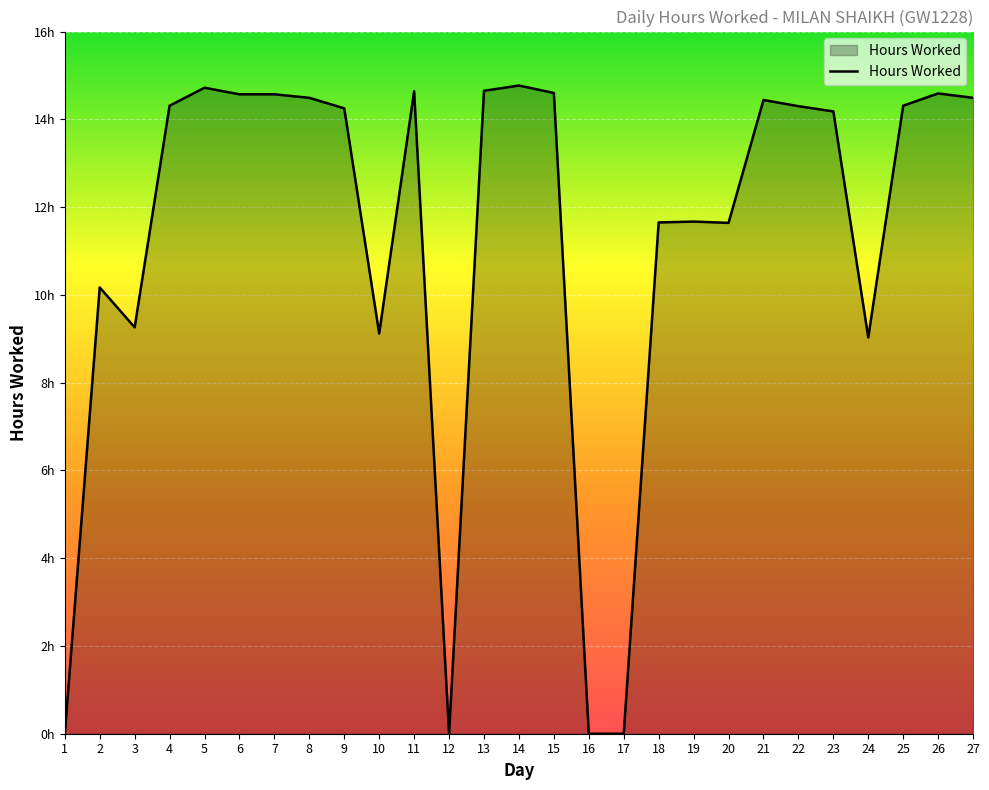

Rank the categories by value from highest to lowest.

14, 5, 13, 11, 15, 26, 6, 7, 8, 27, 21, 4, 25, 22, 9, 23, 19, 18, 20, 2, 3, 10, 24, 1, 12, 16, 17